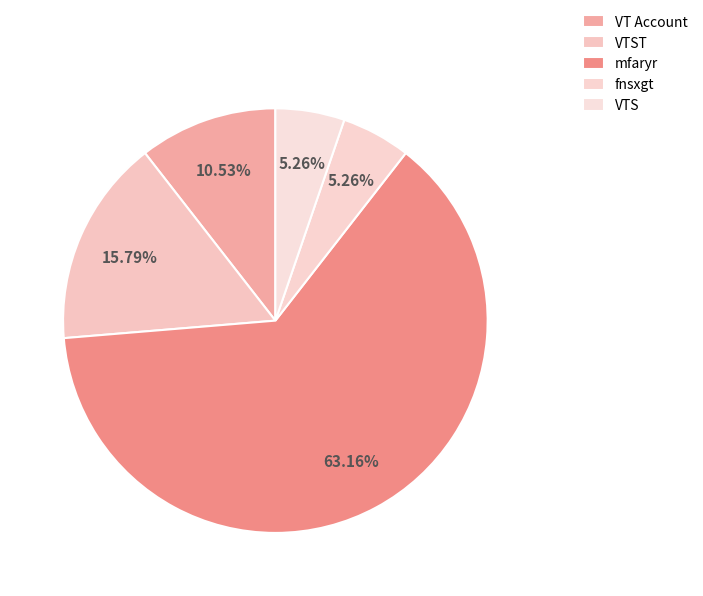

How many segments does this pie chart have?

5